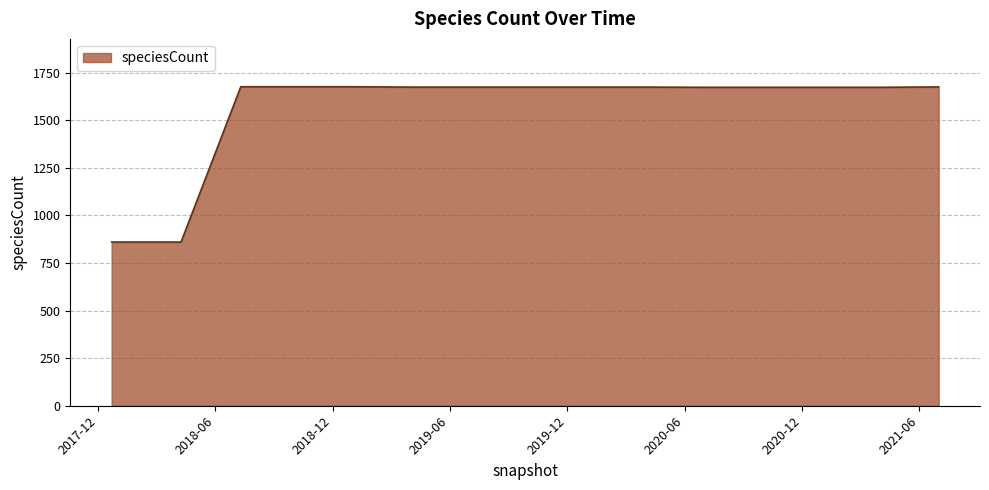

What is the minimum value shown in the chart?

860